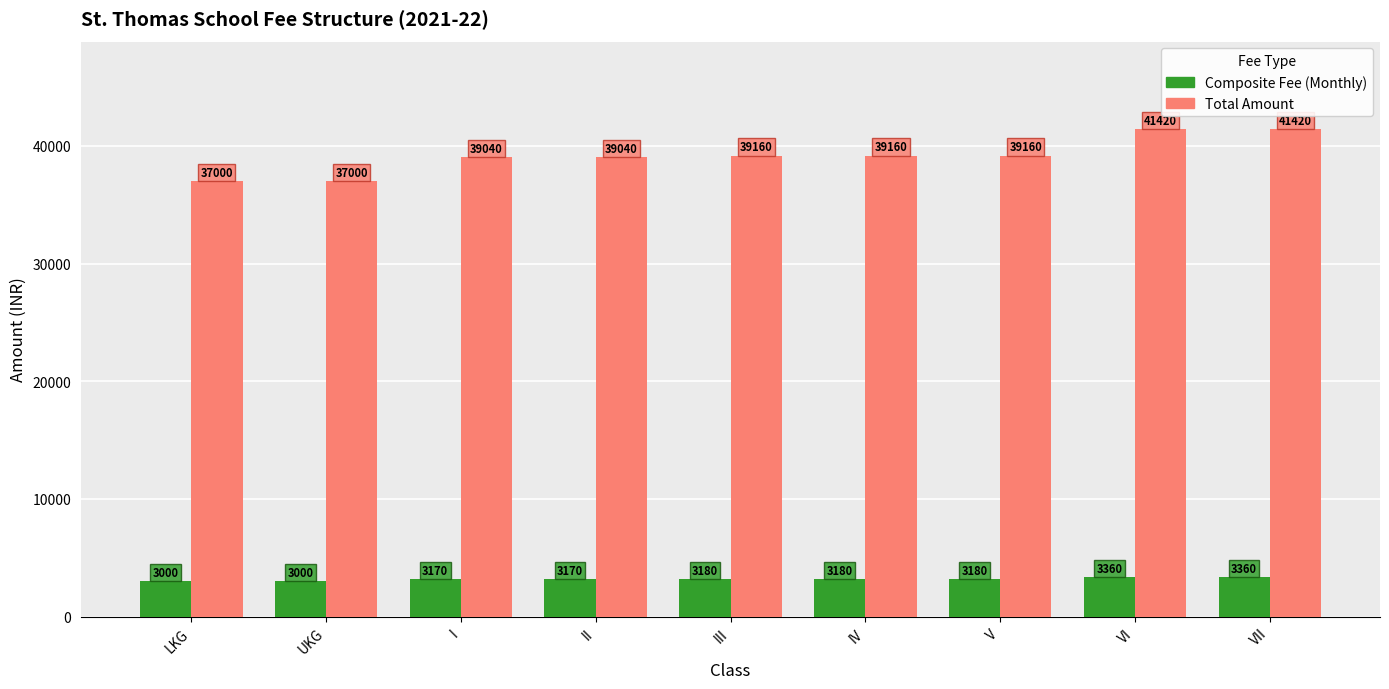

List the series in order of their overall mean, highest first.

Total Amount, Composite Fee (Monthly)